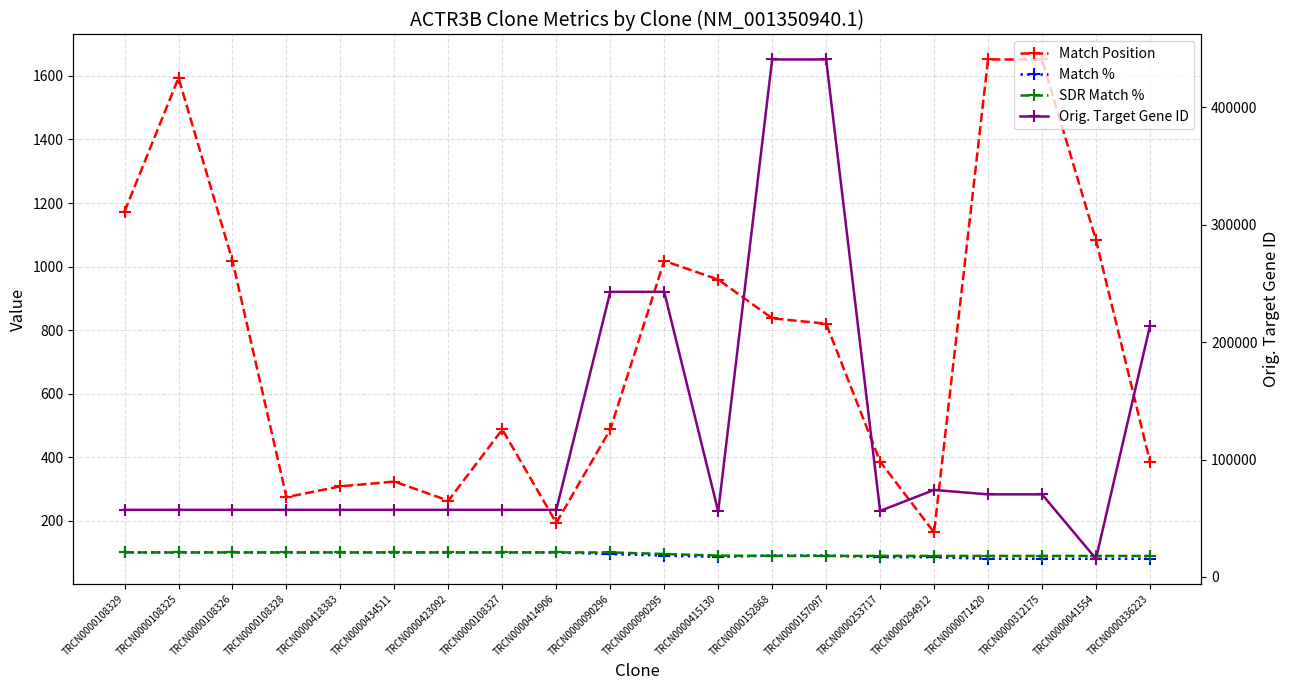

True or false: SDR Match % and Match Position intersect in this chart.

False